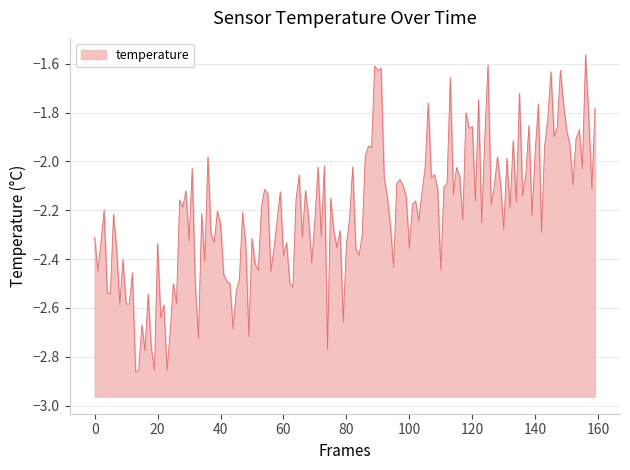

How many values are below -2?

124